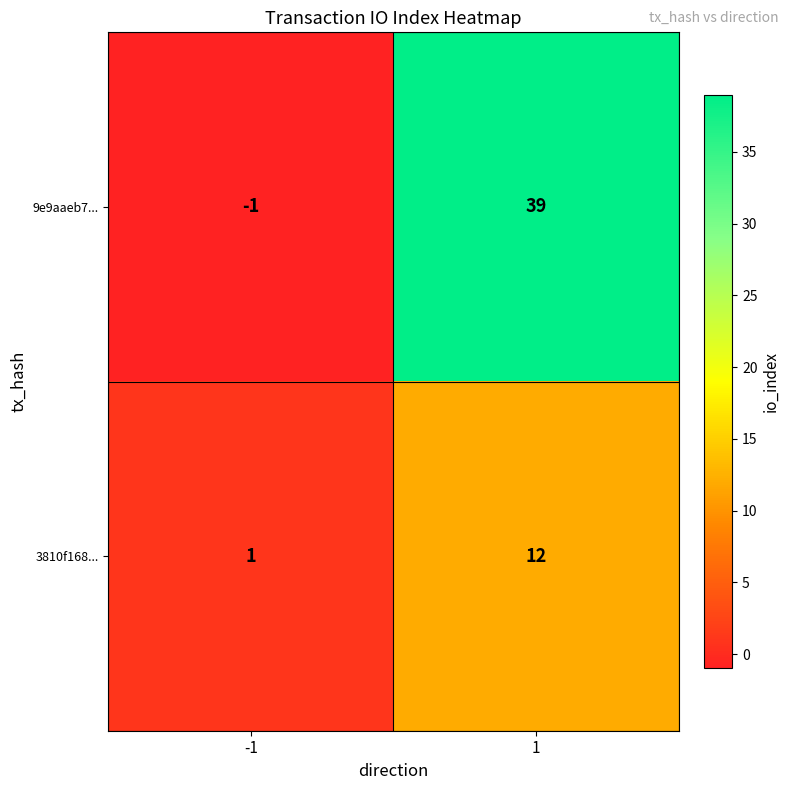

What is the greatest value displayed?

39